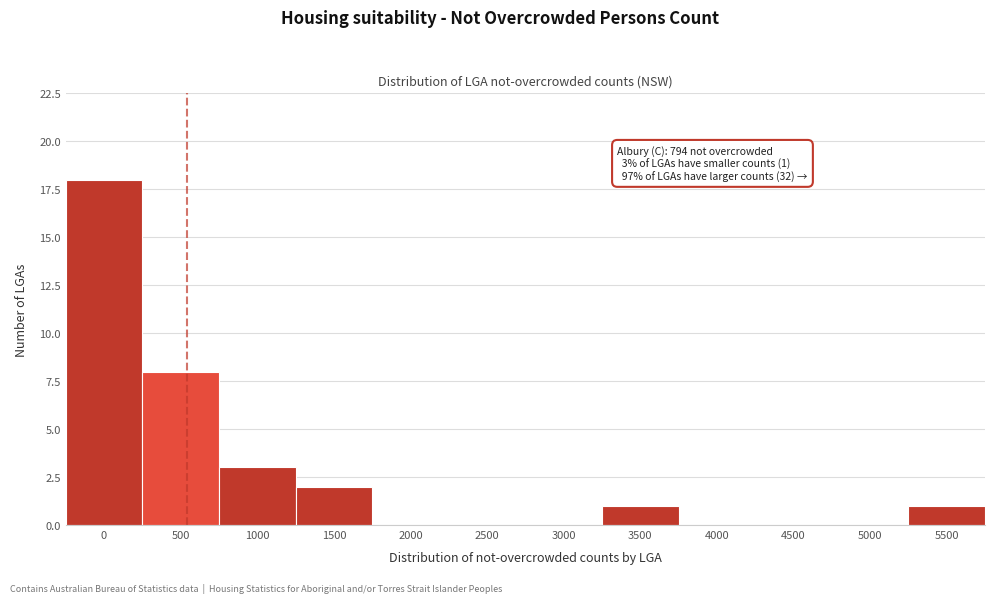

Reading right to left, extract all data points from this chart.

5500=1	5000=0	4500=0	4000=0	3500=1	3000=0	2500=0	2000=0	1500=2	1000=3	500=8	0=18